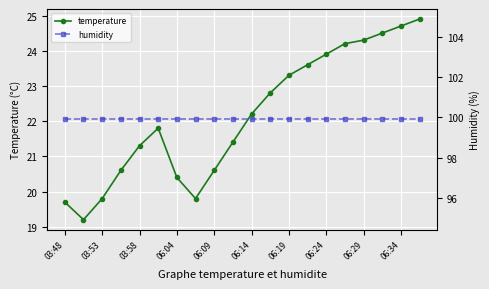

True or false: temperature has a value of 37.4 at 06:14.

False